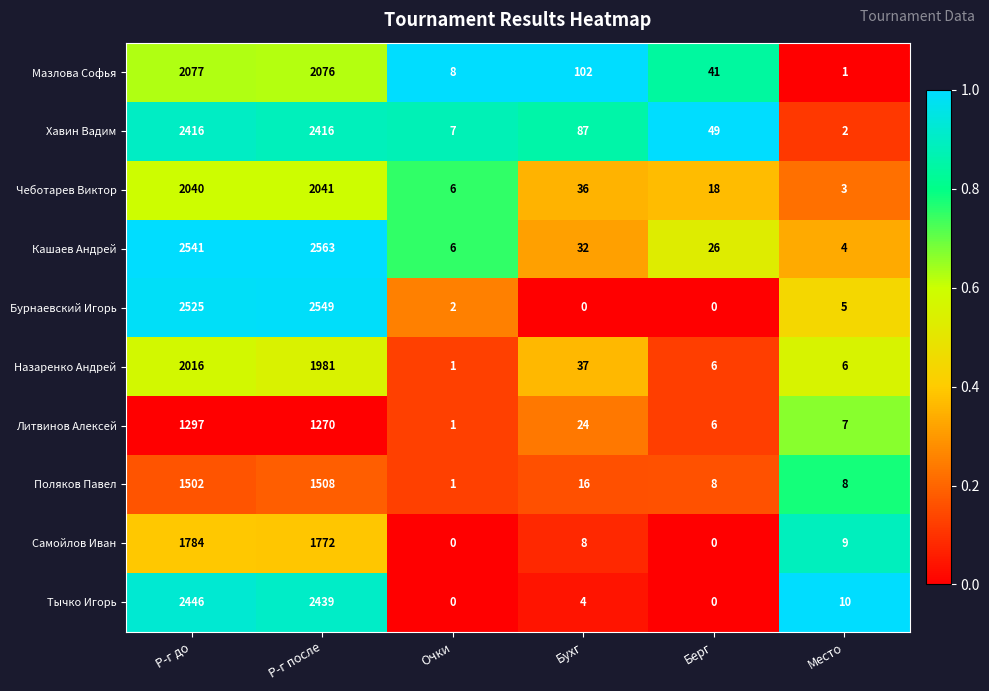

What is the sum of the Поляков Павел values at Очки and Место?

9